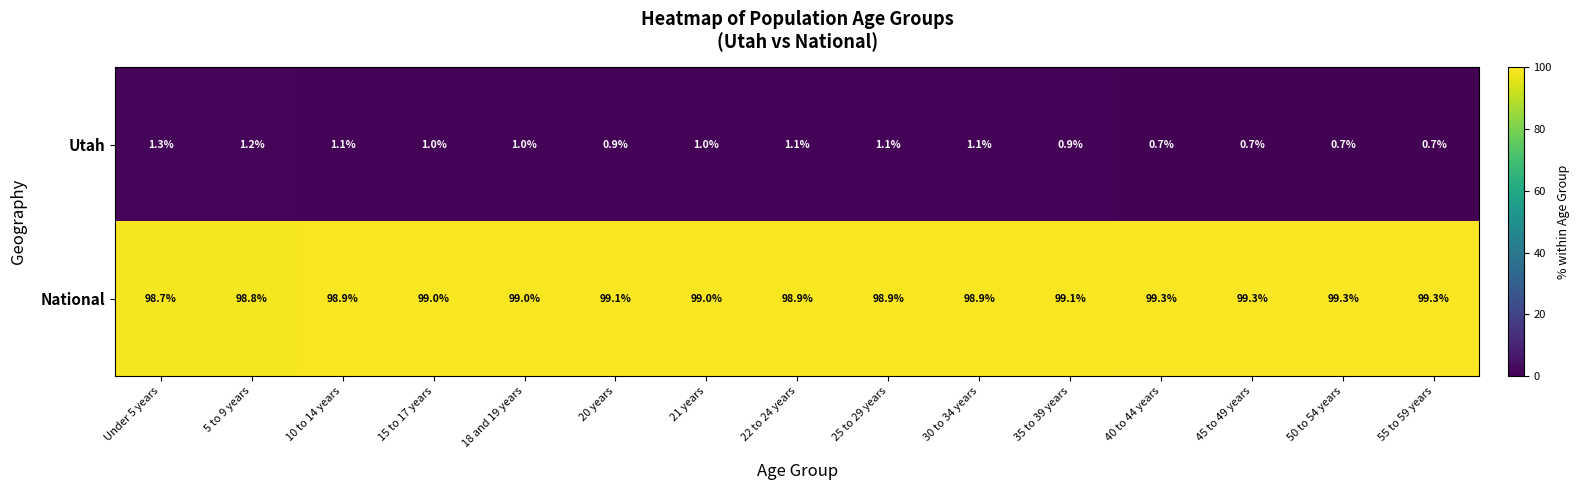

What is the difference between the National values at 45 to 49 years and 21 years?

0.3